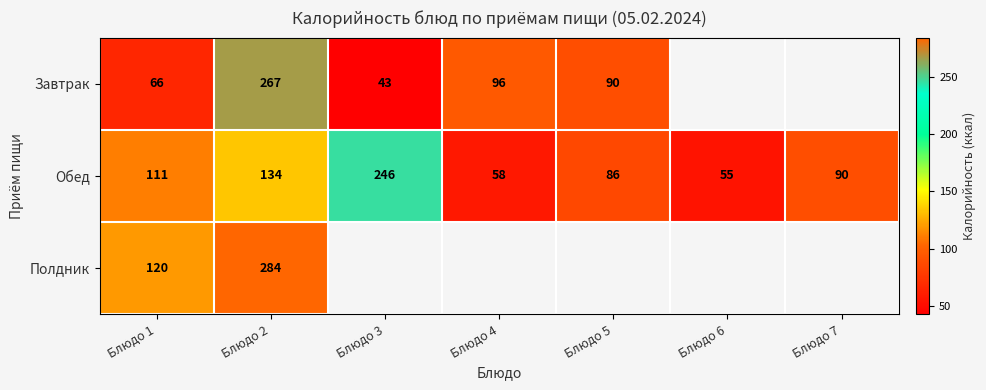

The value of Завтрак at Блюдо 5 is 90. True or false?

True